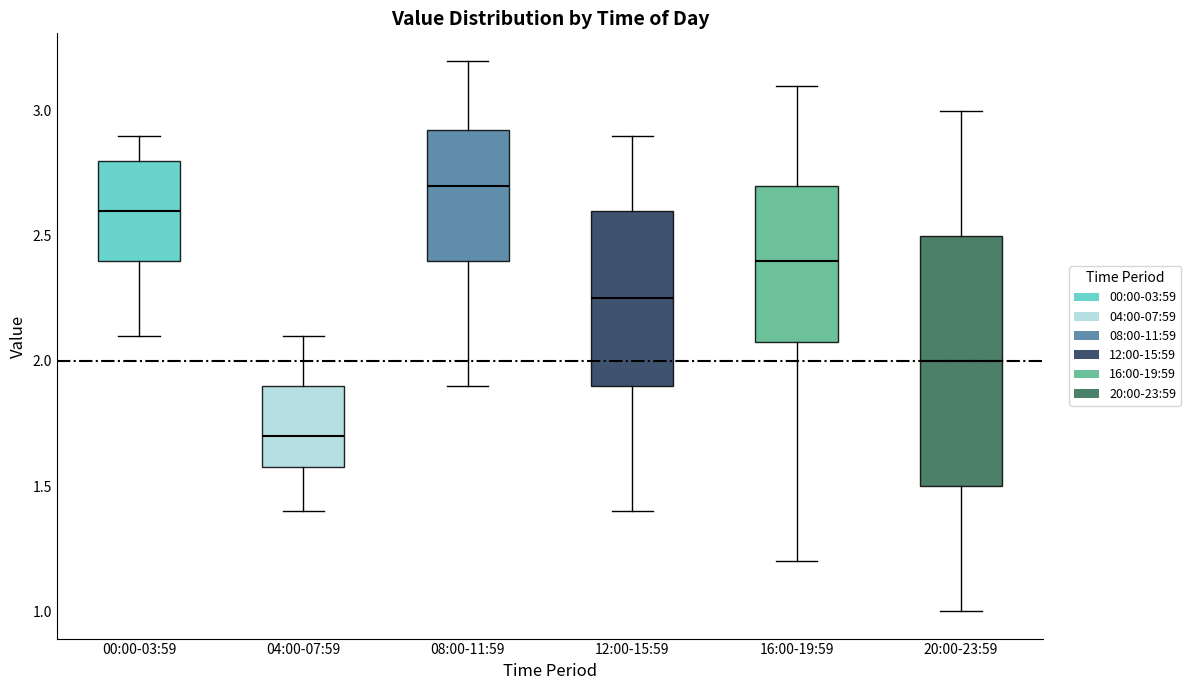

Reading left to right, read every box against the y-axis: the position of its median line, the range the box covers, and the ends of its whiskers. The values are not printed on the chart, so give them approximately, as read against the axis.

00:00-03:59: median 2.60, box 2.40 to 2.80, whiskers 2.10 to 2.90
04:00-07:59: median 1.70, box 1.60 to 1.90, whiskers 1.40 to 2.10
08:00-11:59: median 2.70, box 2.40 to 2.95, whiskers 1.90 to 3.20
12:00-15:59: median 2.25, box 1.90 to 2.60, whiskers 1.40 to 2.90
16:00-19:59: median 2.40, box 2.10 to 2.70, whiskers 1.20 to 3.10
20:00-23:59: median 2.00, box 1.50 to 2.50, whiskers 1.00 to 3.00